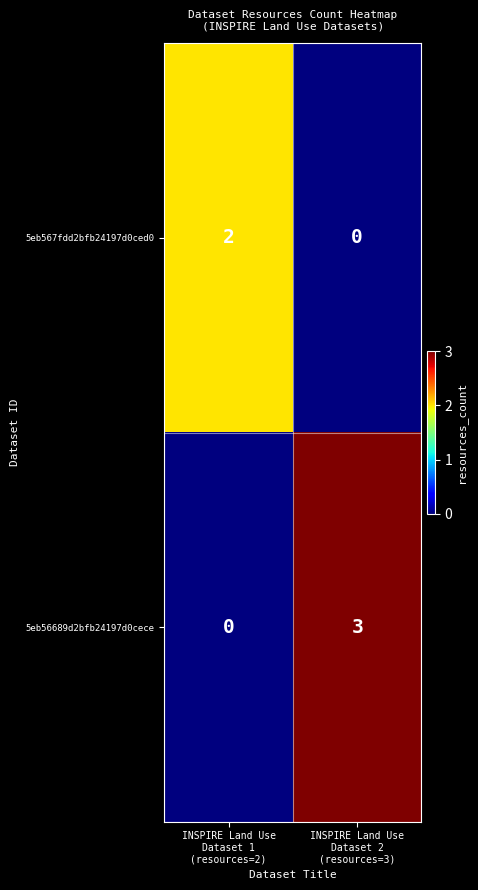

Which series has the largest range (max minus min)?

5eb56689d2bfb24197d0cece